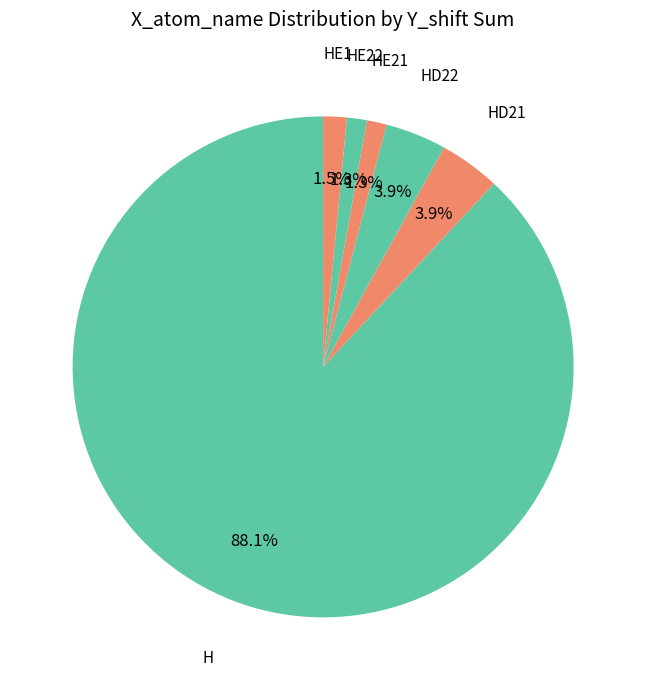

To the nearest percent, what is the difference between the largest and smallest slice percentages?

87%